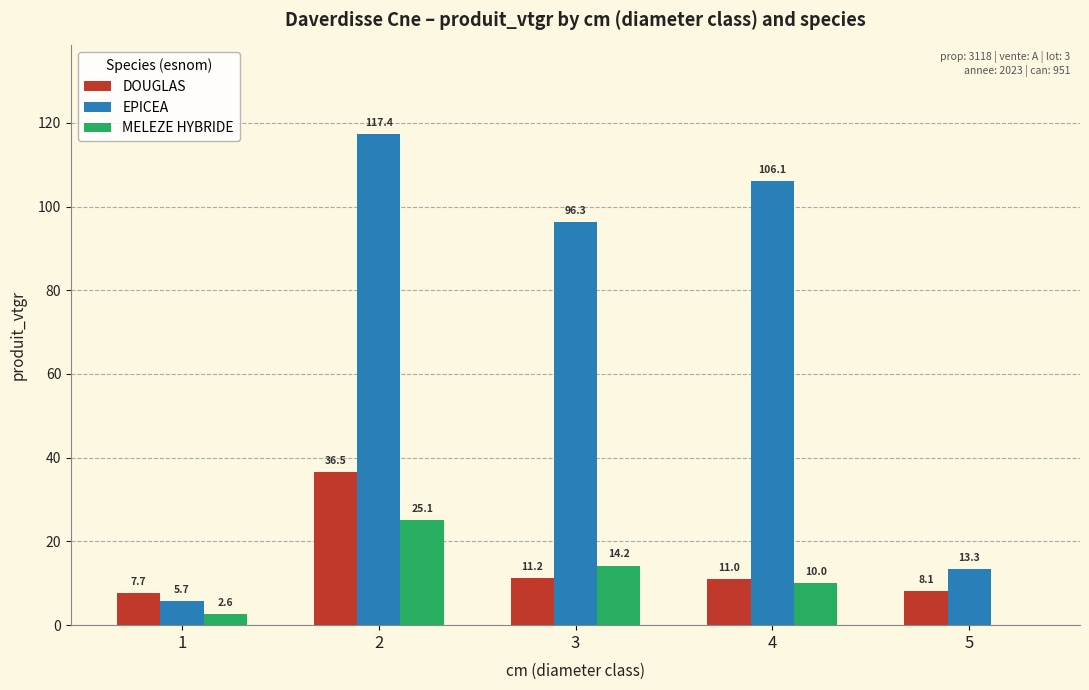

Is the value of MELEZE HYBRIDE at 1 greater than the value of EPICEA at 5?

No